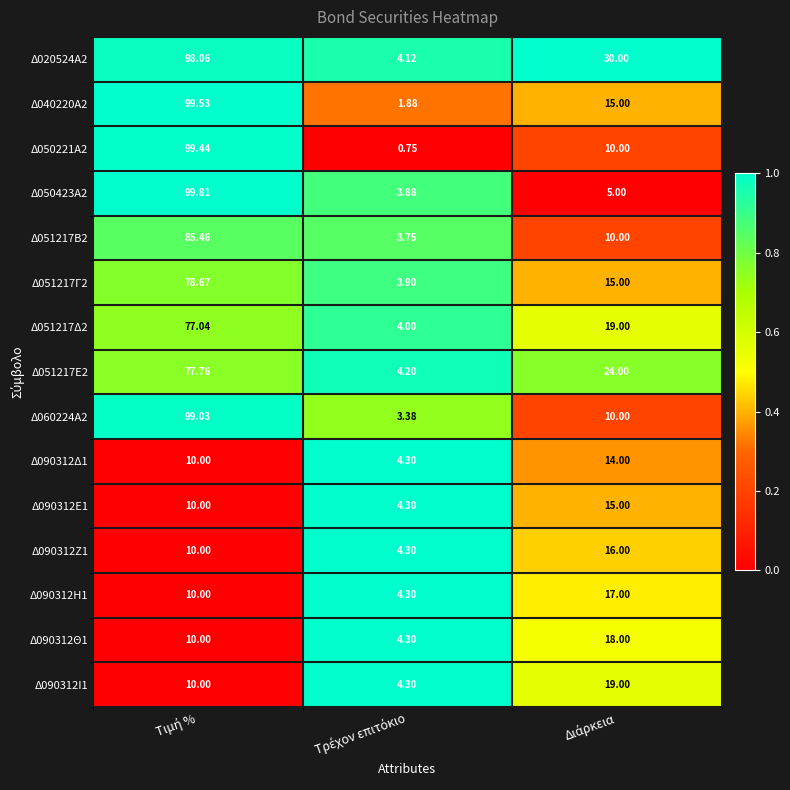

How many values in the Δ020524Α2 series are below 30?

1